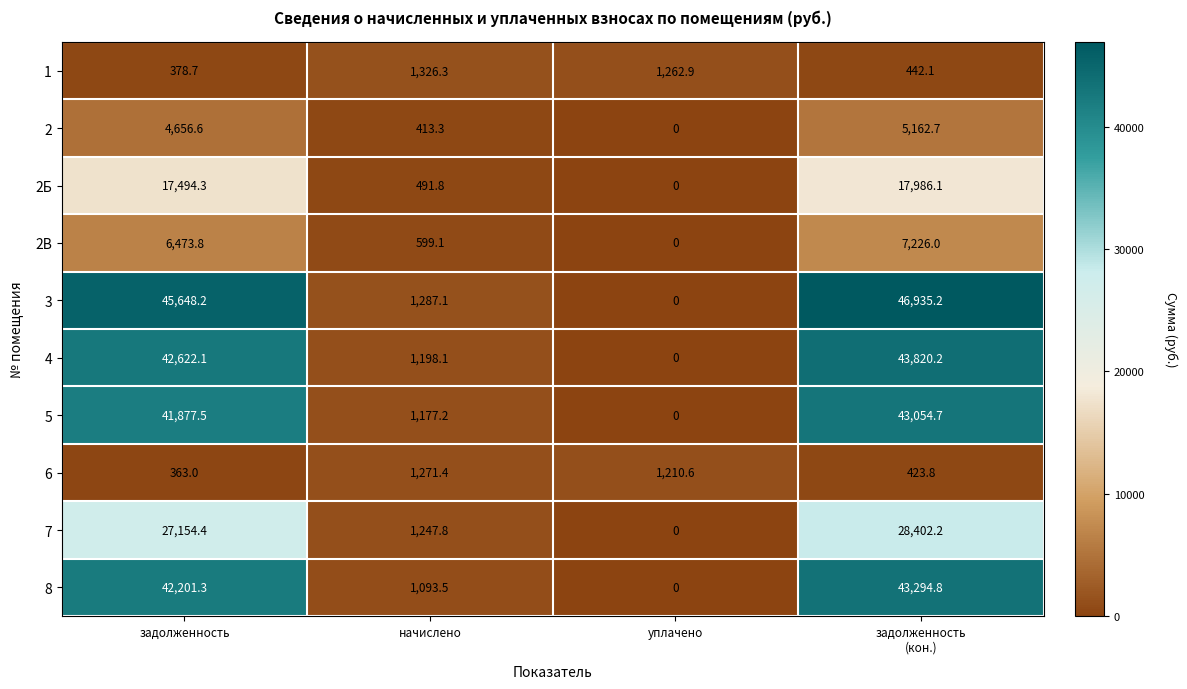

At which category is the sum across all series the highest?

задолженность
(кон.)